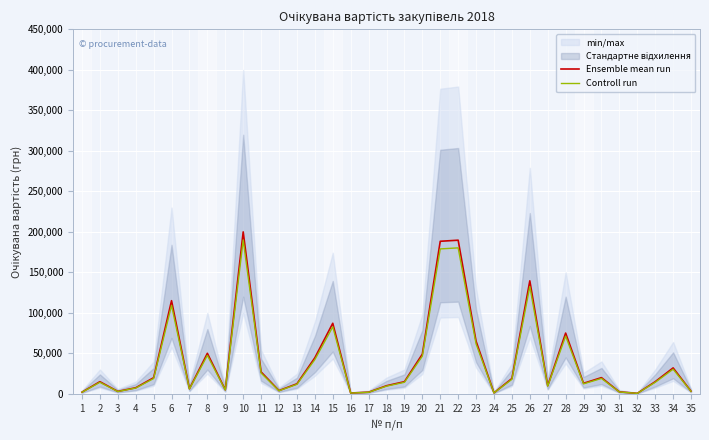

What is the value of the Ensemble mean run point at the 11th from the left?

27000.0